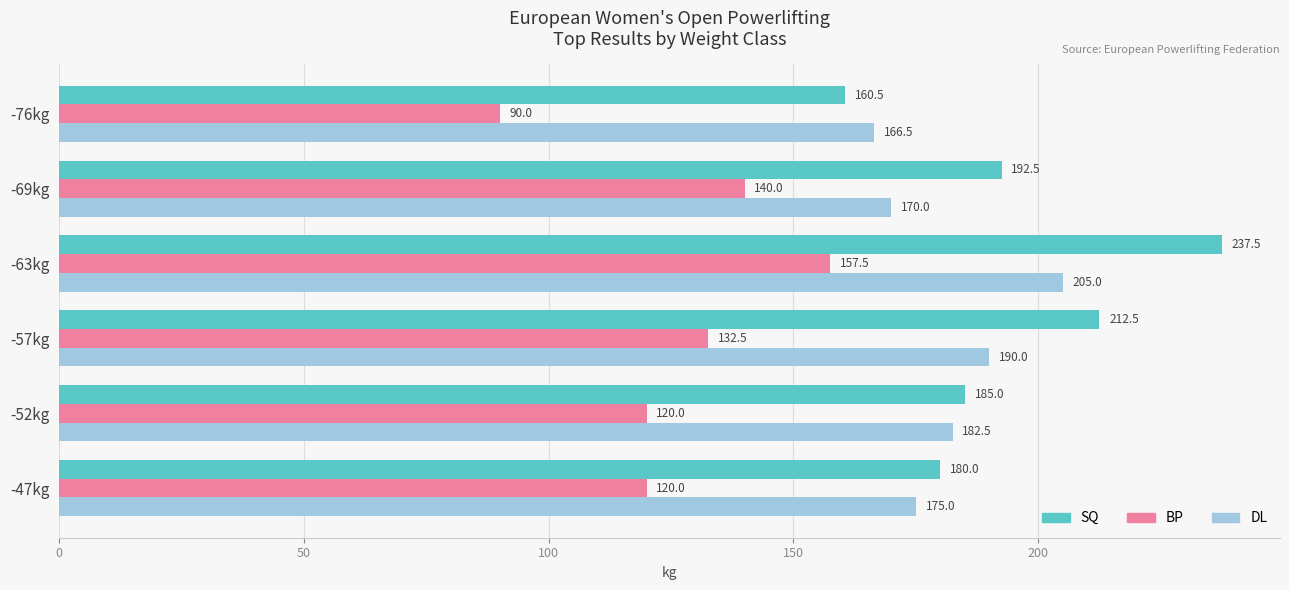

Read the DL value at -57kg.

190.0